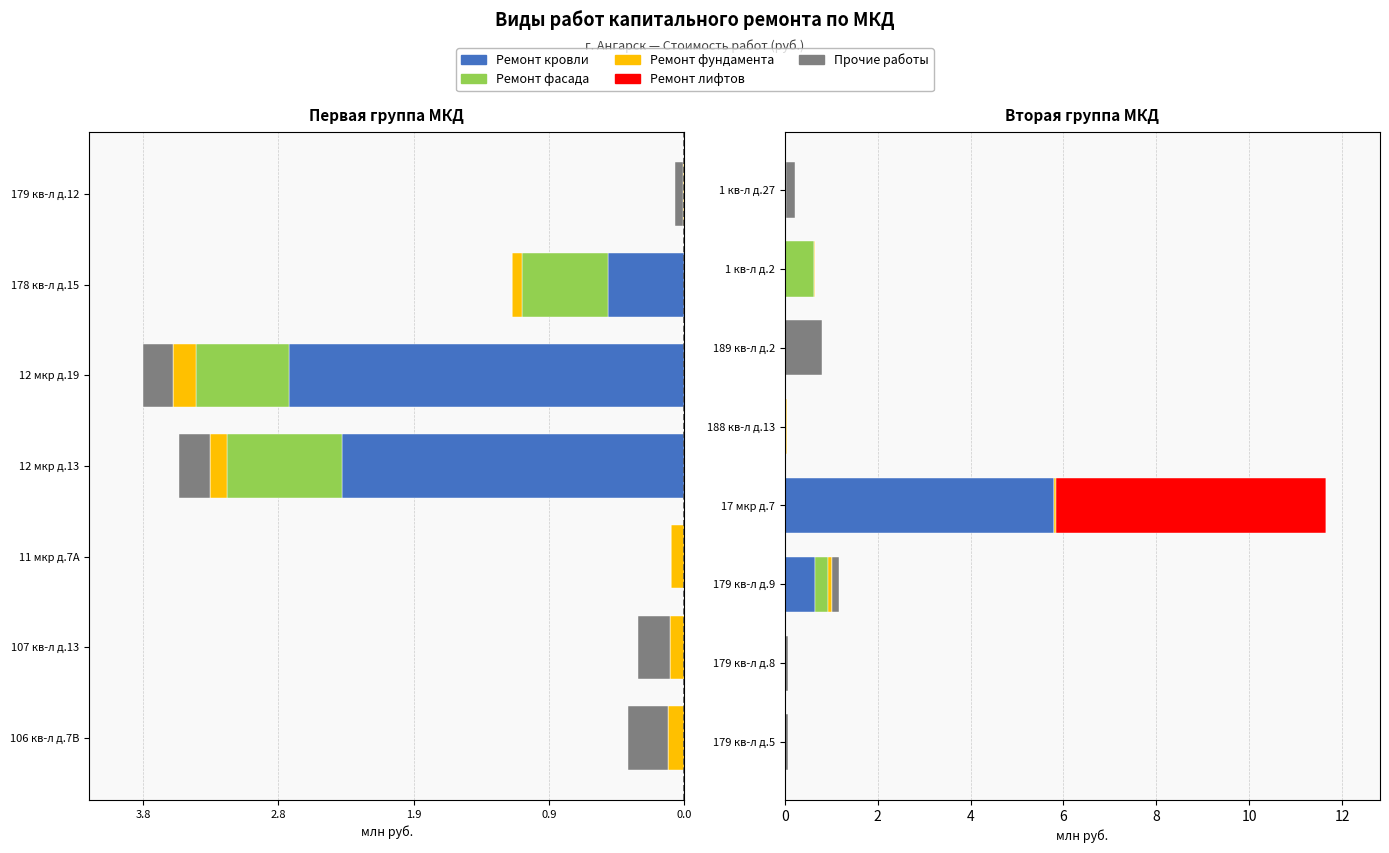

What is the difference between the Ремонт кровли values at 179 кв-л д.8 and 179 кв-л д.9?

0.6